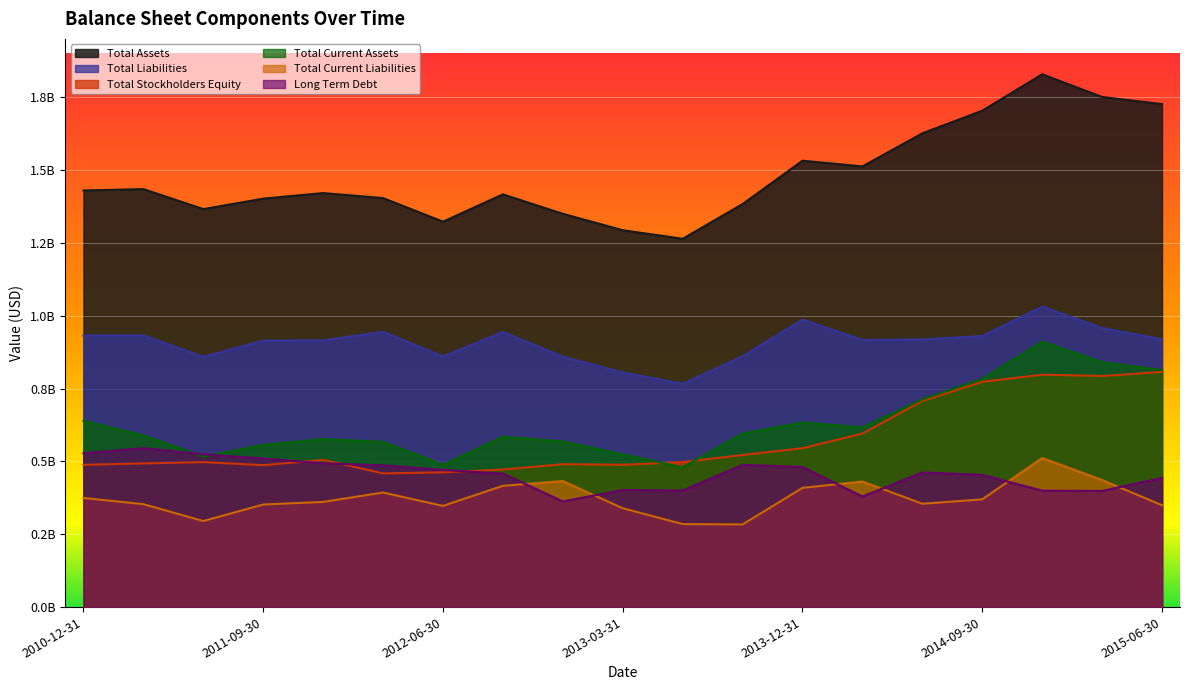

The Total Liabilities series shows 599662999 at 2010-12-31. True or false?

False